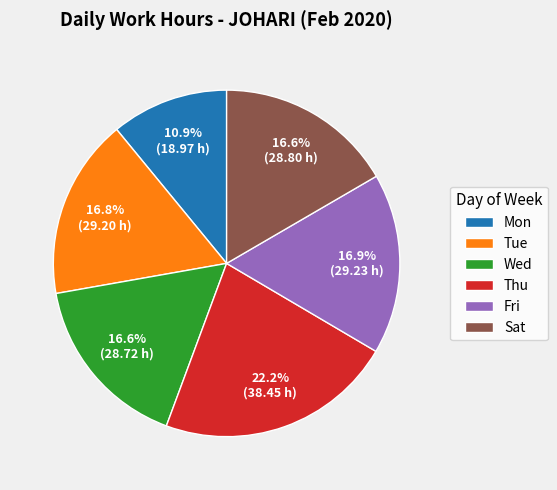

What is the ratio of the value at Sat to the value at Thu?

0.7